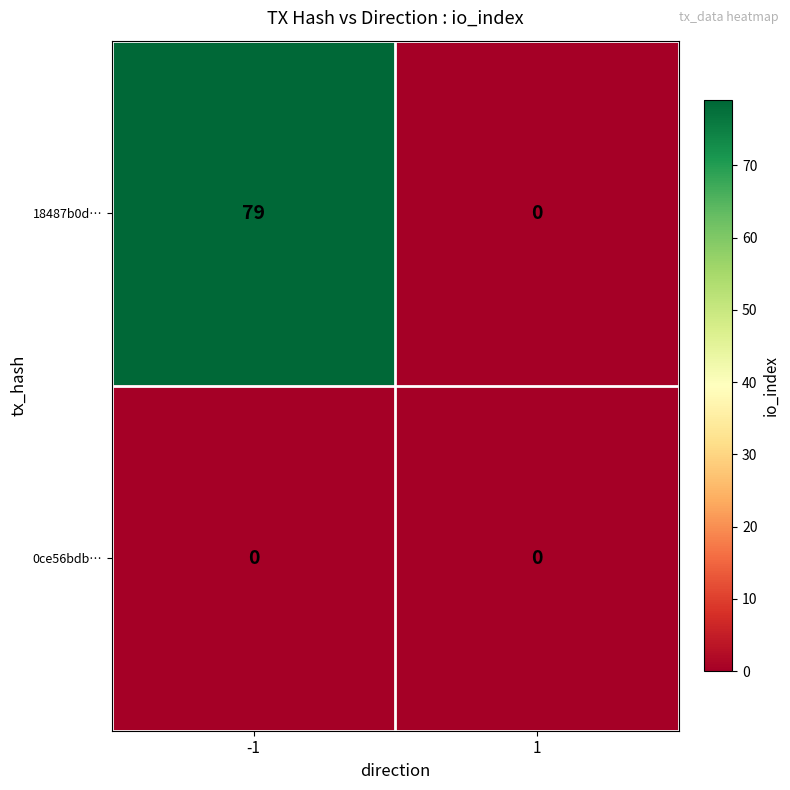

The 18487b0d… series shows 33 at -1. True or false?

False